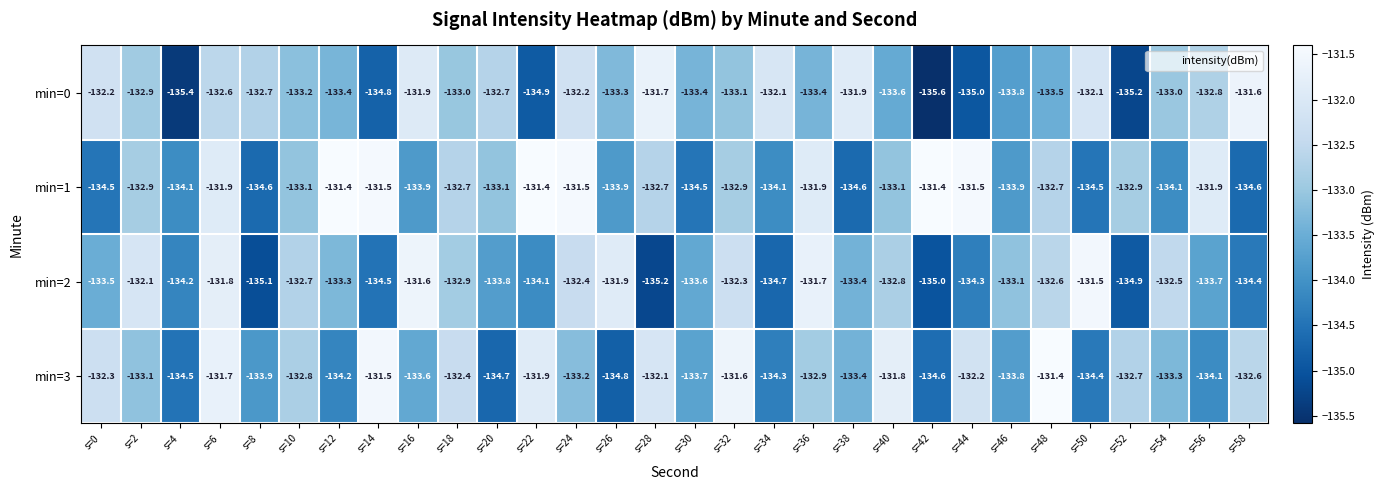

At s=4, list the series in order from largest to smallest.

min=1, min=2, min=3, min=0